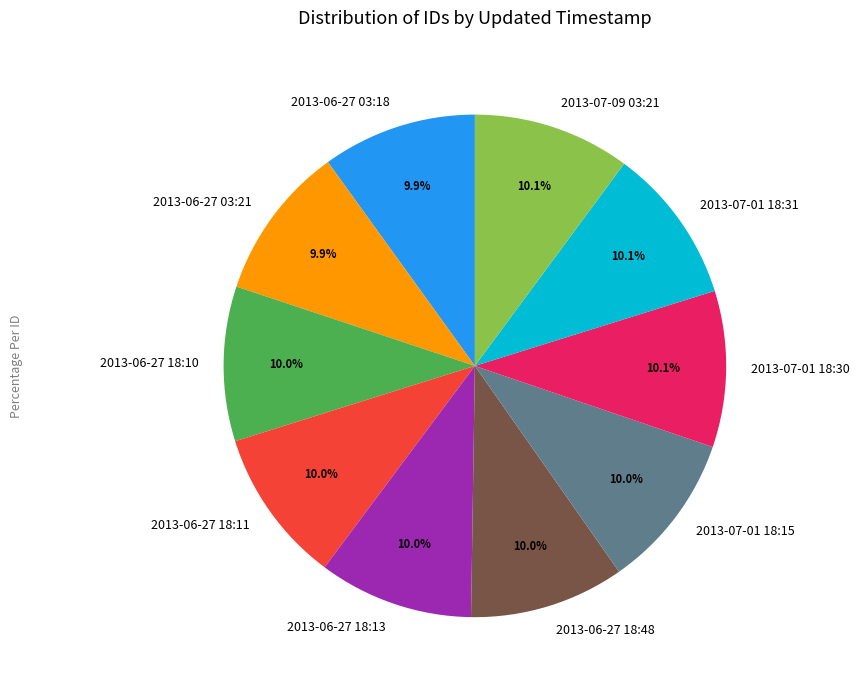

Count the number of slices in the pie.

10